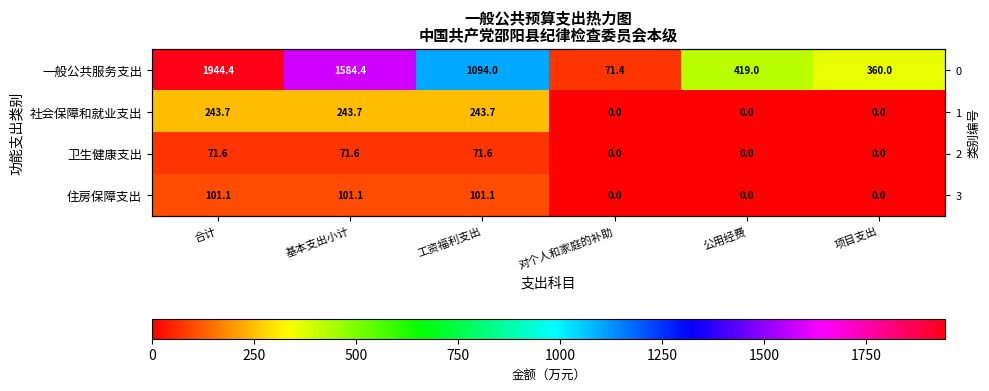

How many values in the 一般公共服务支出 series exceed 1093?

3